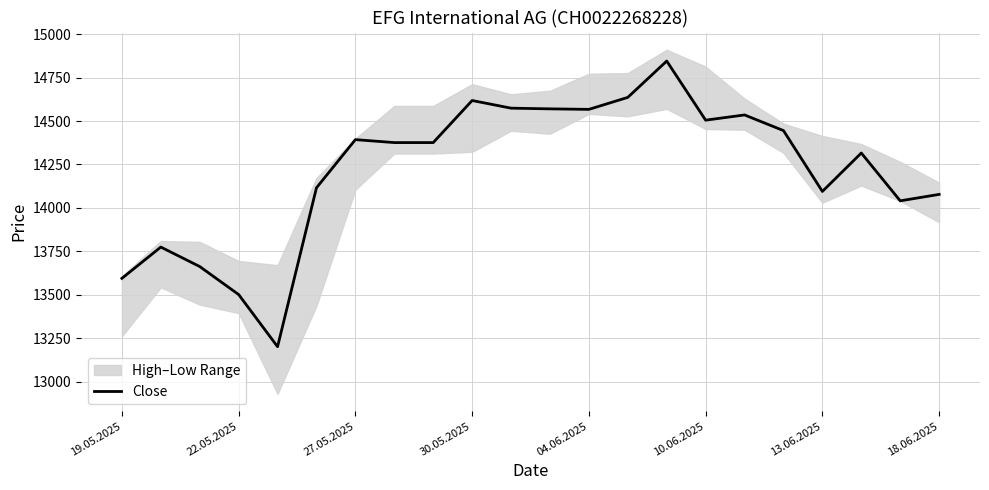

True or false: Close has a value of 13595 at 19.05.2025.

True